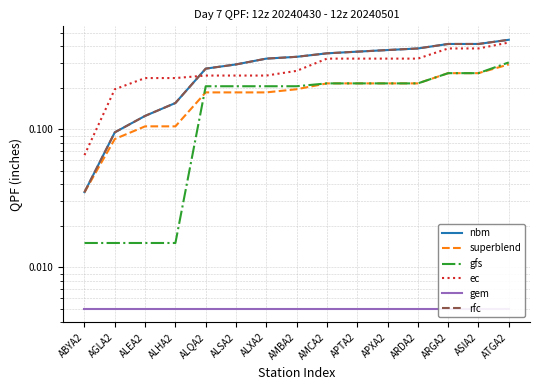

True or false: ec has a value of 0.1 at ALEA2.

False